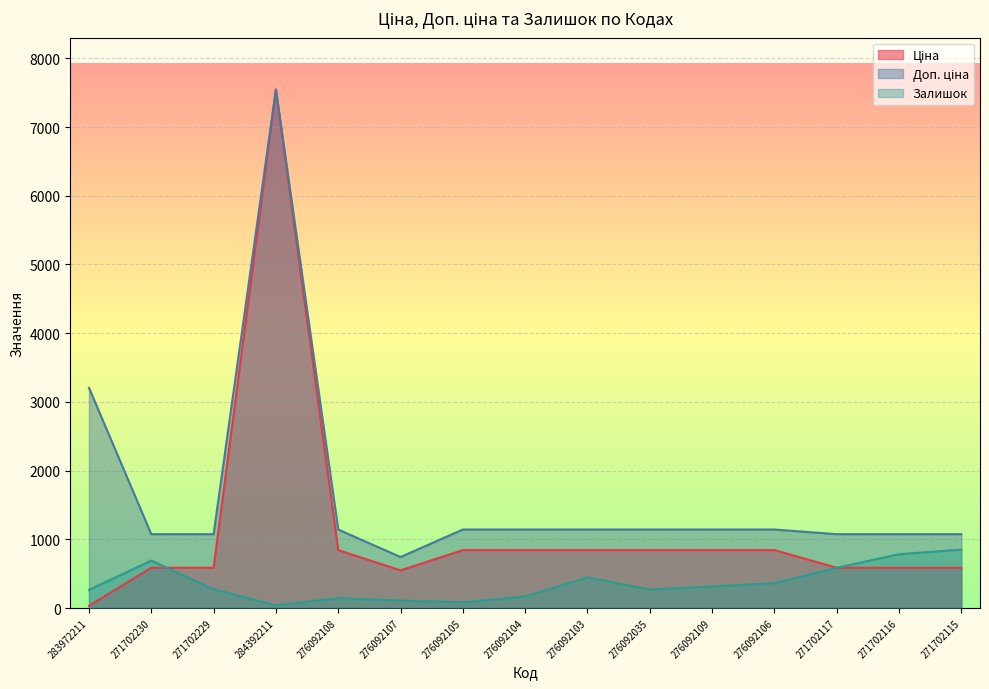

What is the value of the Залишок point at the 1st from the left?

264.0